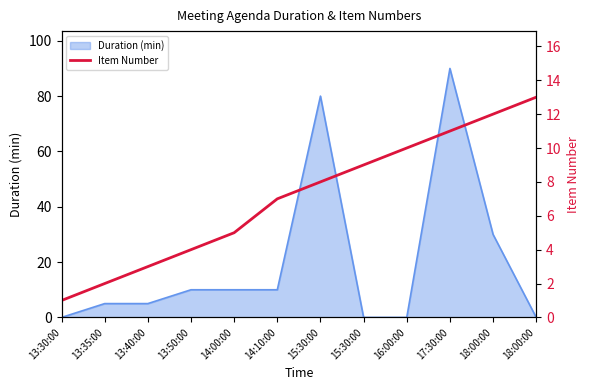

How many lines are shown in the chart?

1